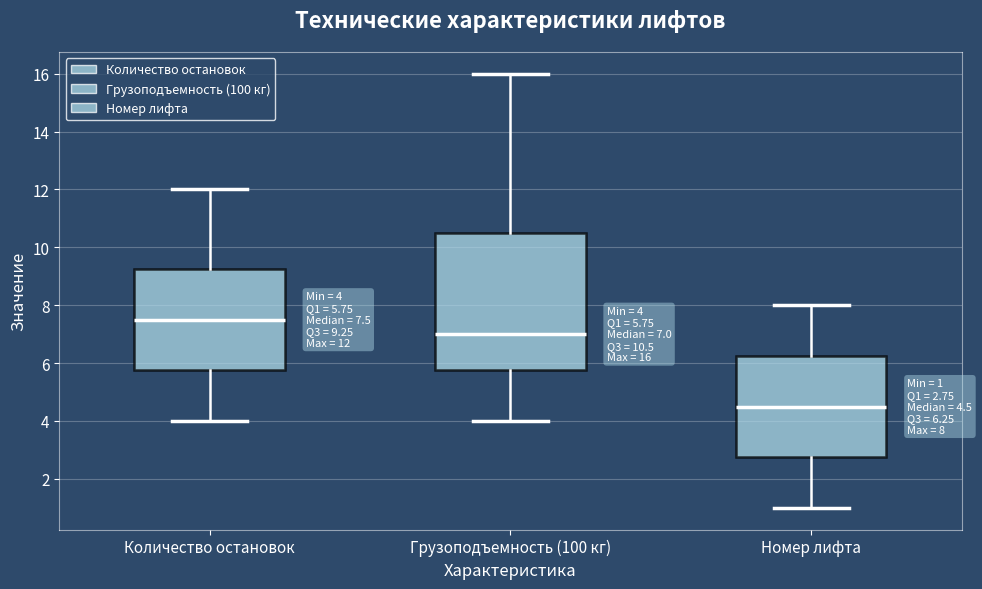

Which box is the tallest, from its lower edge to its upper edge?

Грузоподъемность (100 кг)